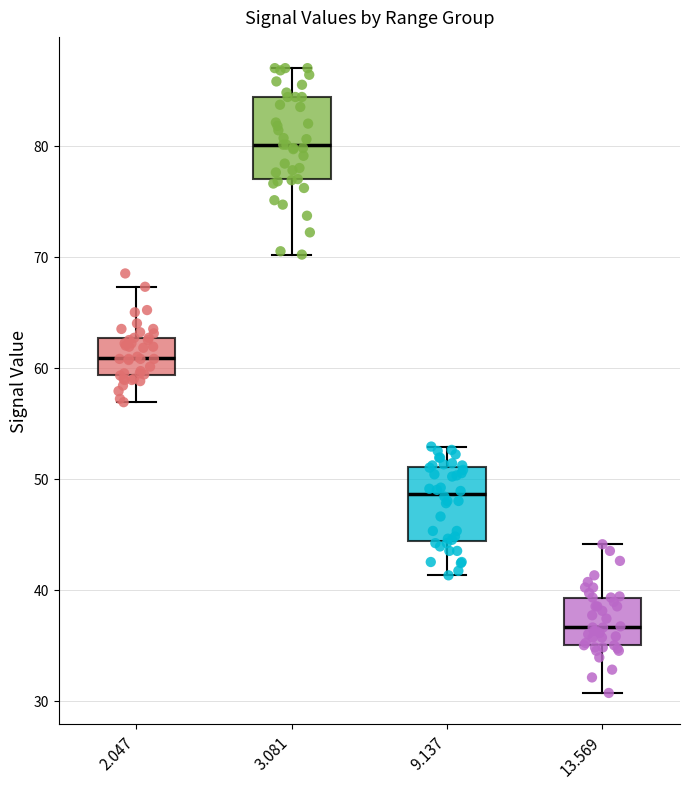

Which box's median line is the highest?

3.081